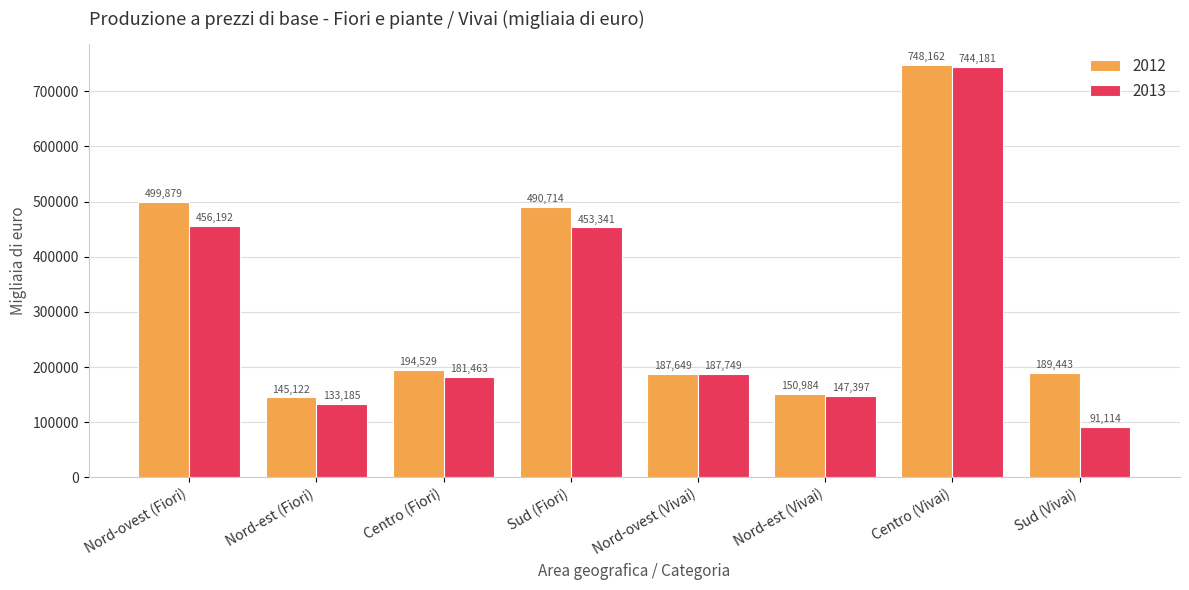

The 2012 series shows 748162 at Centro (Vivai). True or false?

True